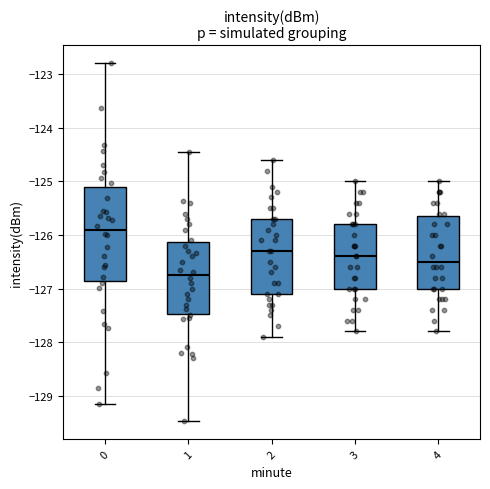

Comparing the boxes themselves (not the whiskers), which one is the tallest?

0